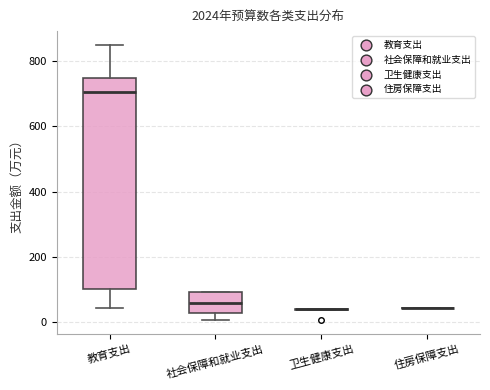

Reading left to right, transcribe this box plot: for each box, give where its median line is, the range the box spans, and where its two whiskers end, as read against the y-axis. The values are not printed on the chart, so give them approximately, as read against the axis.

教育支出: median 700, box 100 to 740, whiskers 40 to 840
社会保障和就业支出: median 60, box 20 to 100, whiskers 0 to 100
卫生健康支出: box collapsed to a line at 40, whiskers 40 to 40
住房保障支出: box collapsed to a line at 40, whiskers 40 to 40